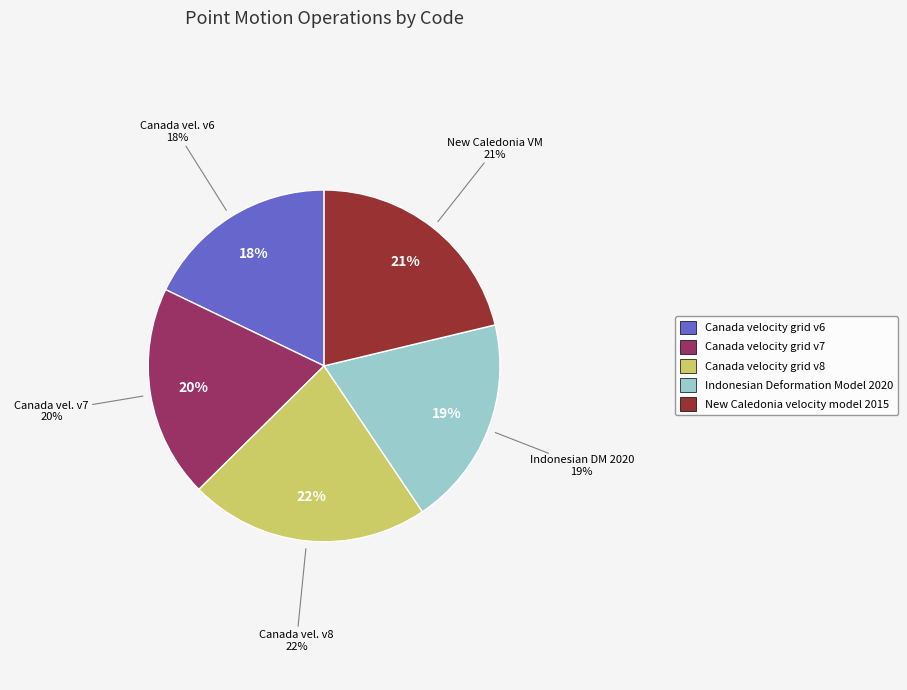

To the nearest percent, what is the difference between the largest and smallest slice percentages?

4%